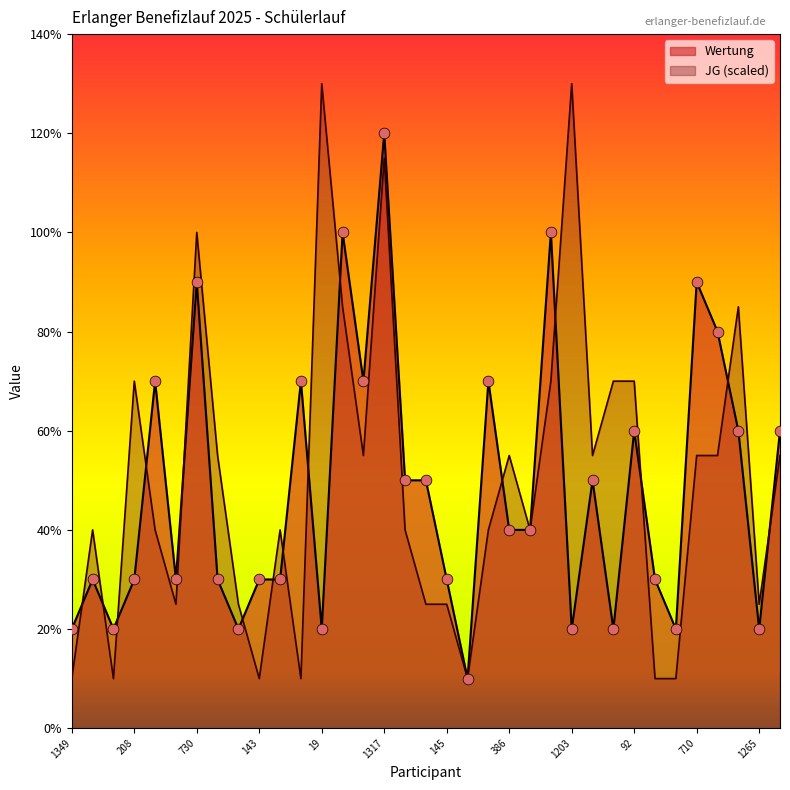

Which series has the largest total across all categories?

JG (scaled)